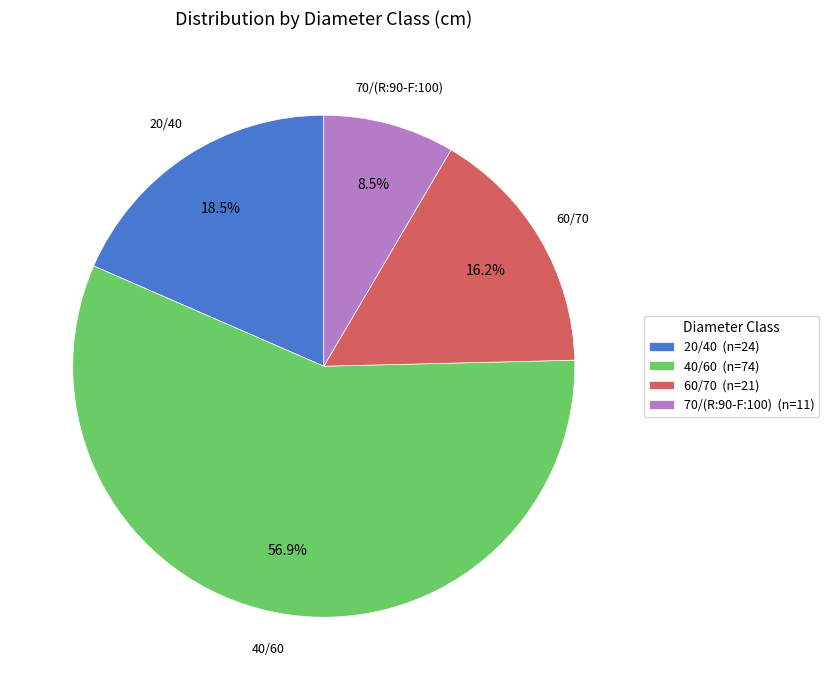

How many segments does this pie chart have?

4